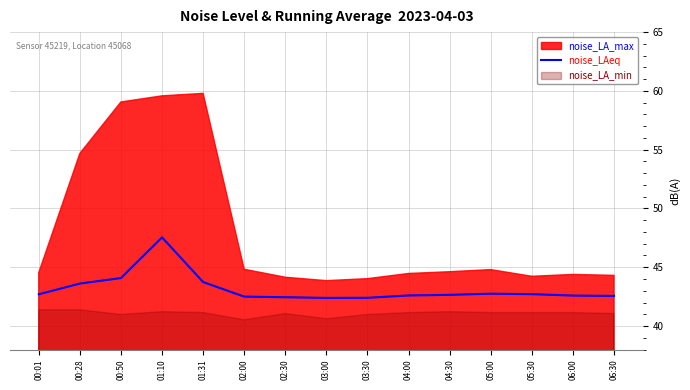

Is it true that the value at 01:31 is 43.7?

True